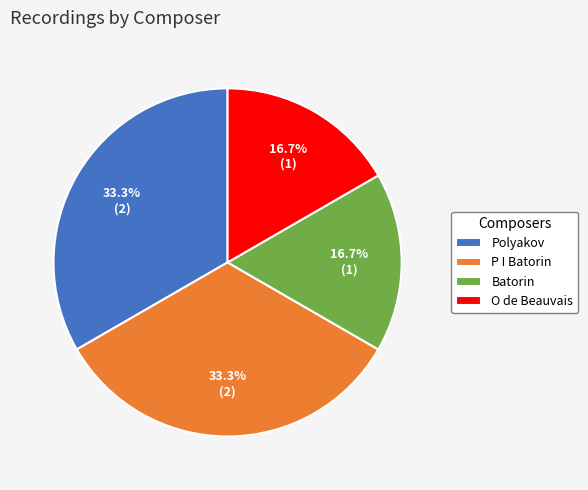

Count the number of slices in the pie.

4